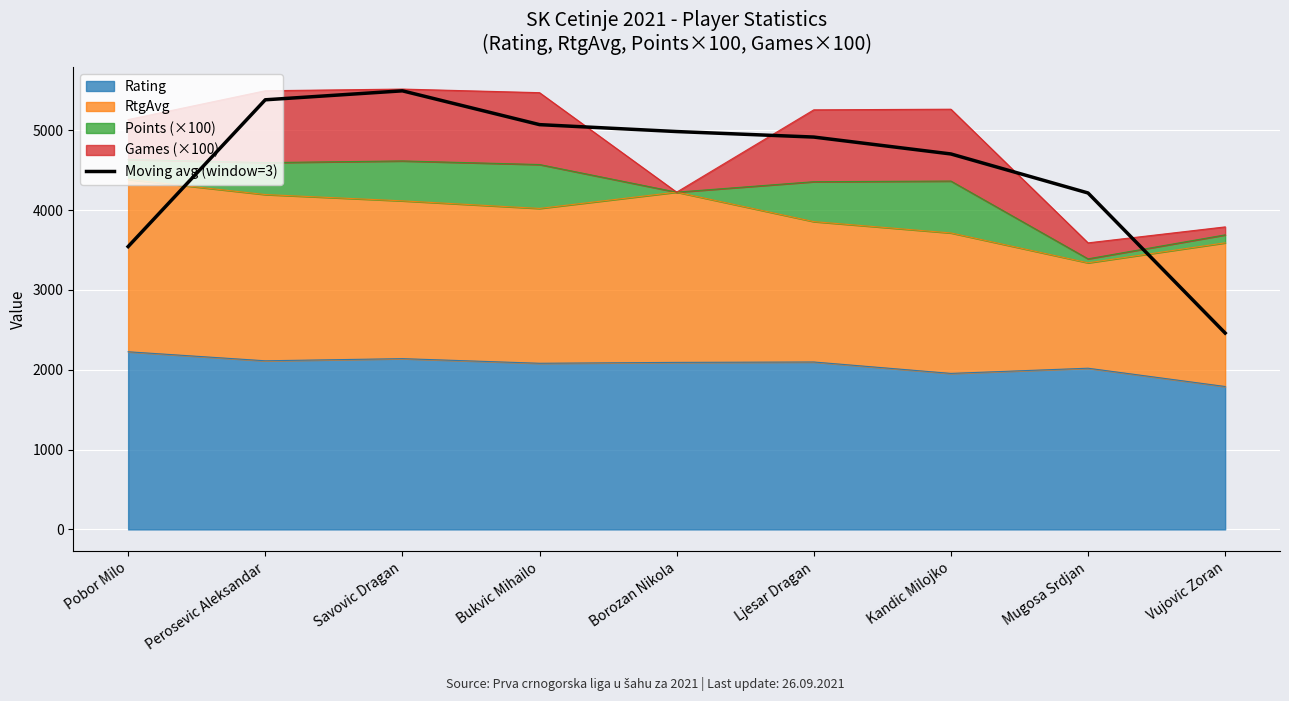

What is the difference between the maximum and minimum values?

3033.7